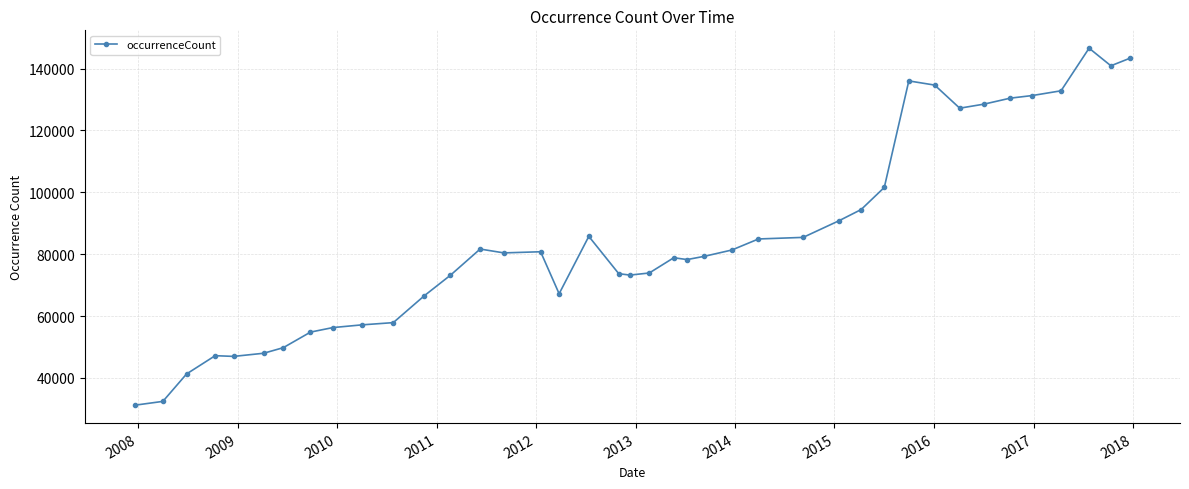

What is the value of the 37th point from the left?

132833